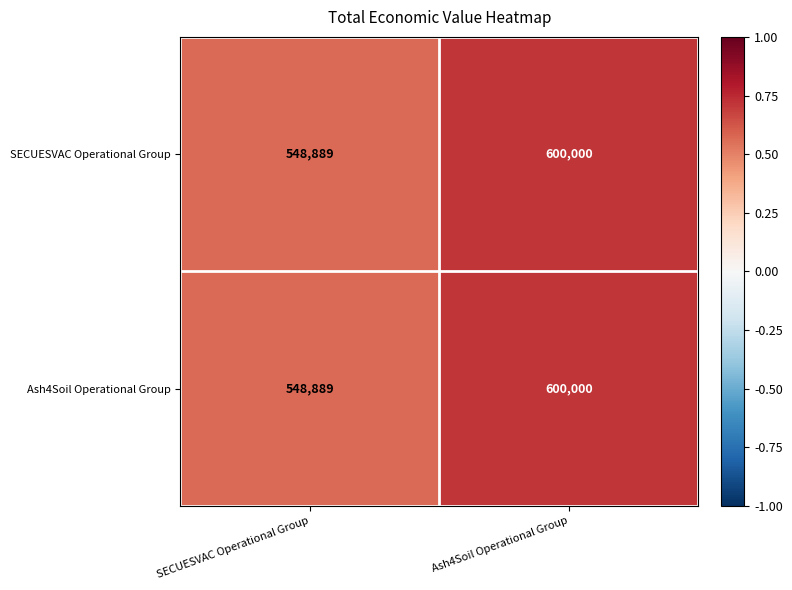

Reading right to left, extract all data points from this chart.

SECUESVAC Operational Group: Ash4Soil Operational Group=600000	SECUESVAC Operational Group=548889
Ash4Soil Operational Group: Ash4Soil Operational Group=600000	SECUESVAC Operational Group=548889